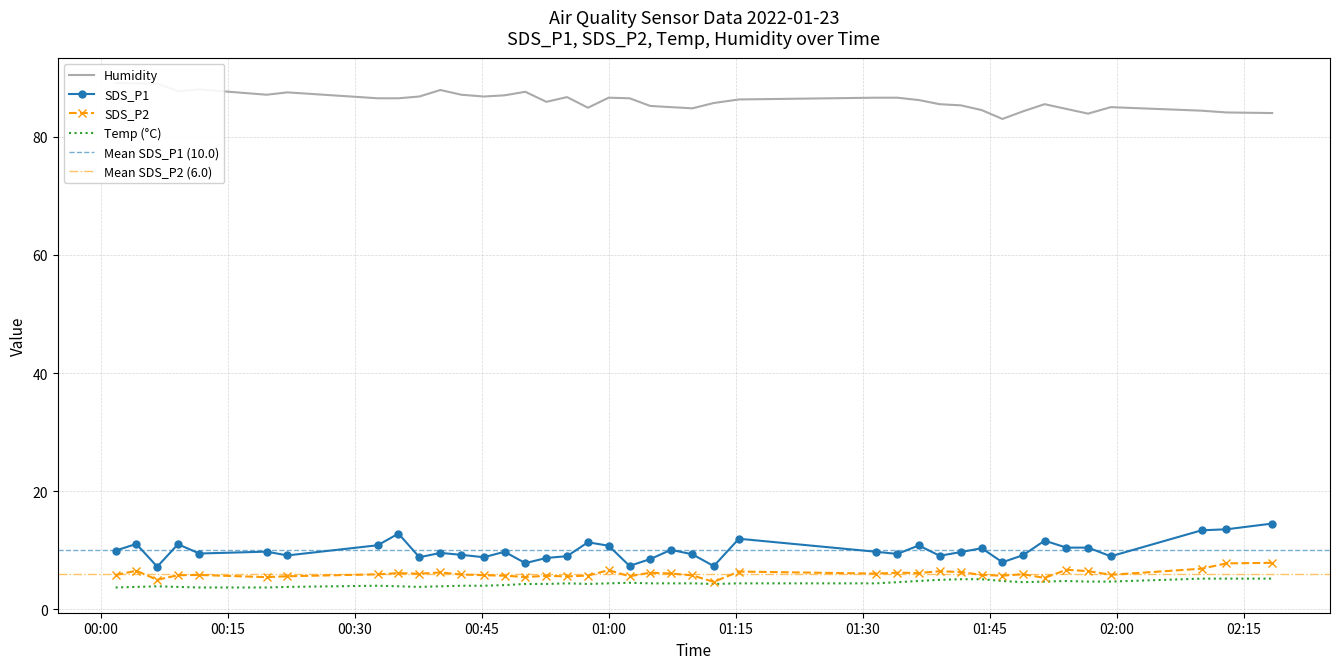

Which label corresponds to the largest value in the chart?

2022/01/23 00:01:45